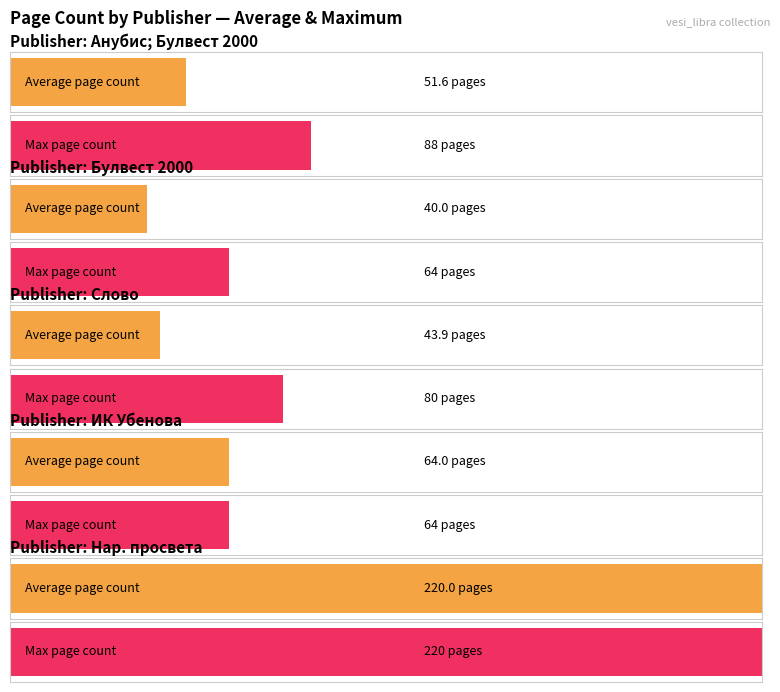

What is the maximum value for Average pageCount?

220